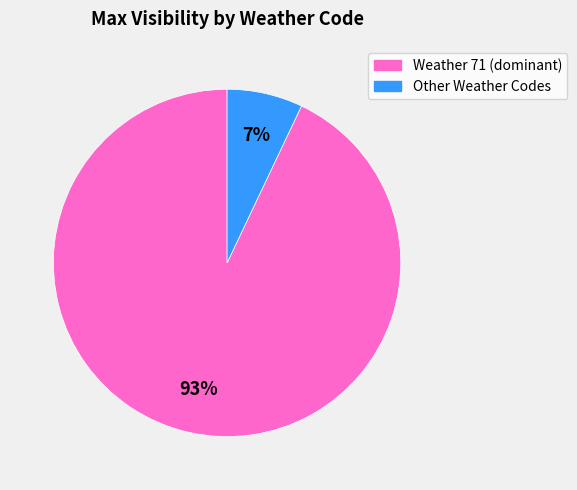

To the nearest percent, what is the average slice percentage?

50%